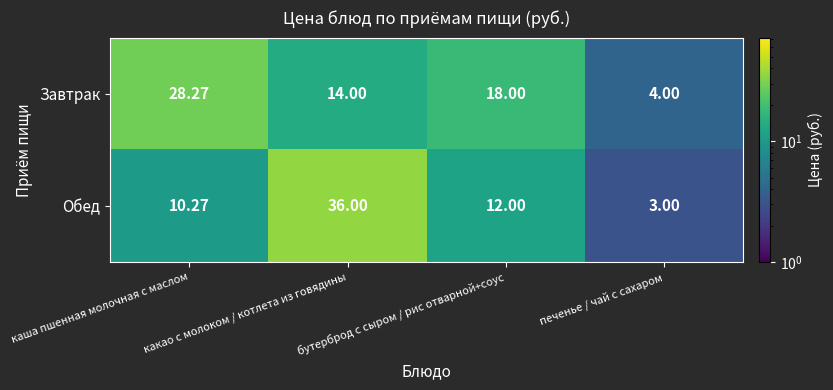

Between какао с молоком / котлета из говядины and печенье / чай с сахаром, which series saw the biggest shift?

Обед